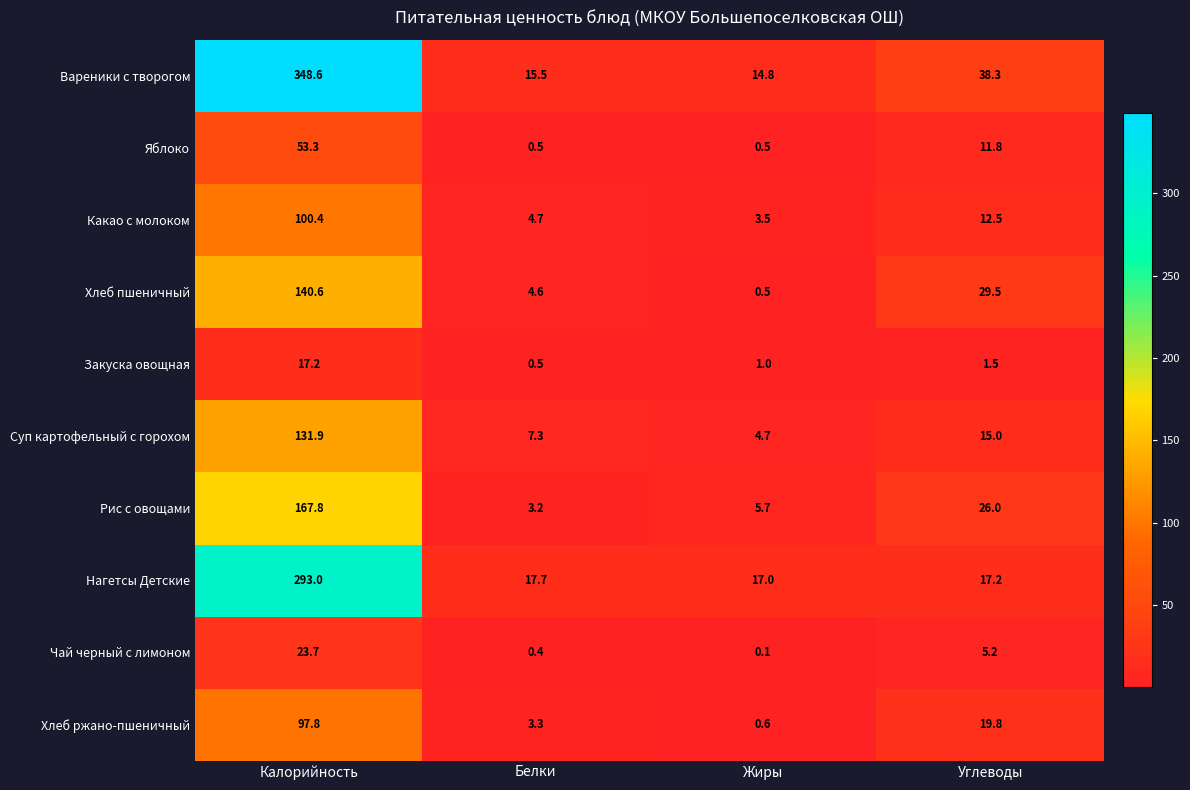

Is it true that Какао с молоком equals 100.4 at Калорийность?

True